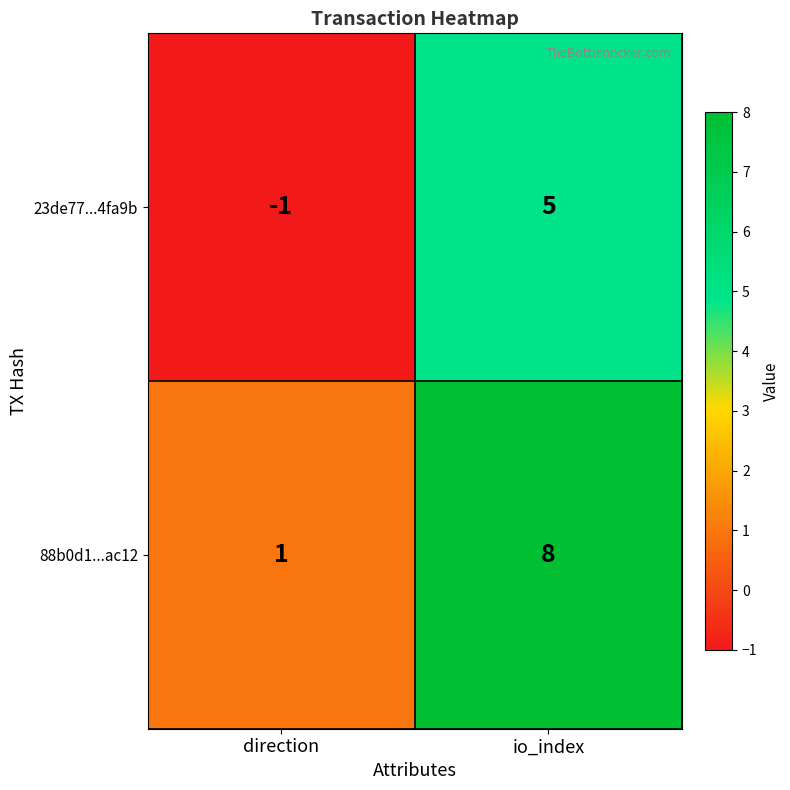

At direction, list the series in order from largest to smallest.

88b0d1...ac12, 23de77...4fa9b